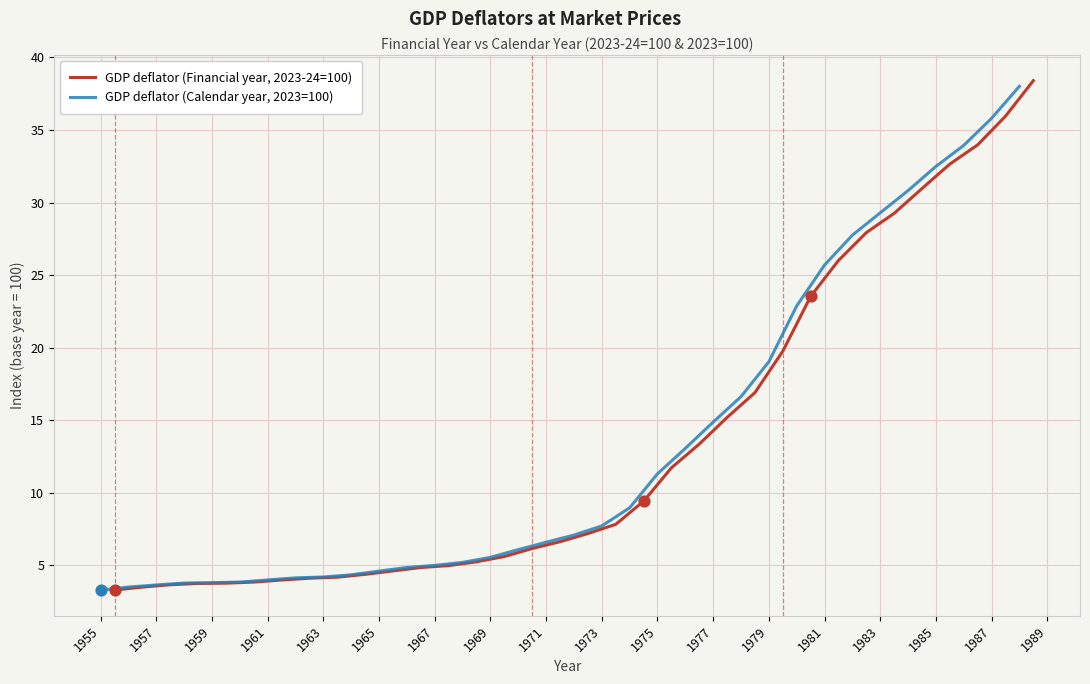

Which series contains the lowest Y value?

GDP deflator (Calendar year, 2023=100)